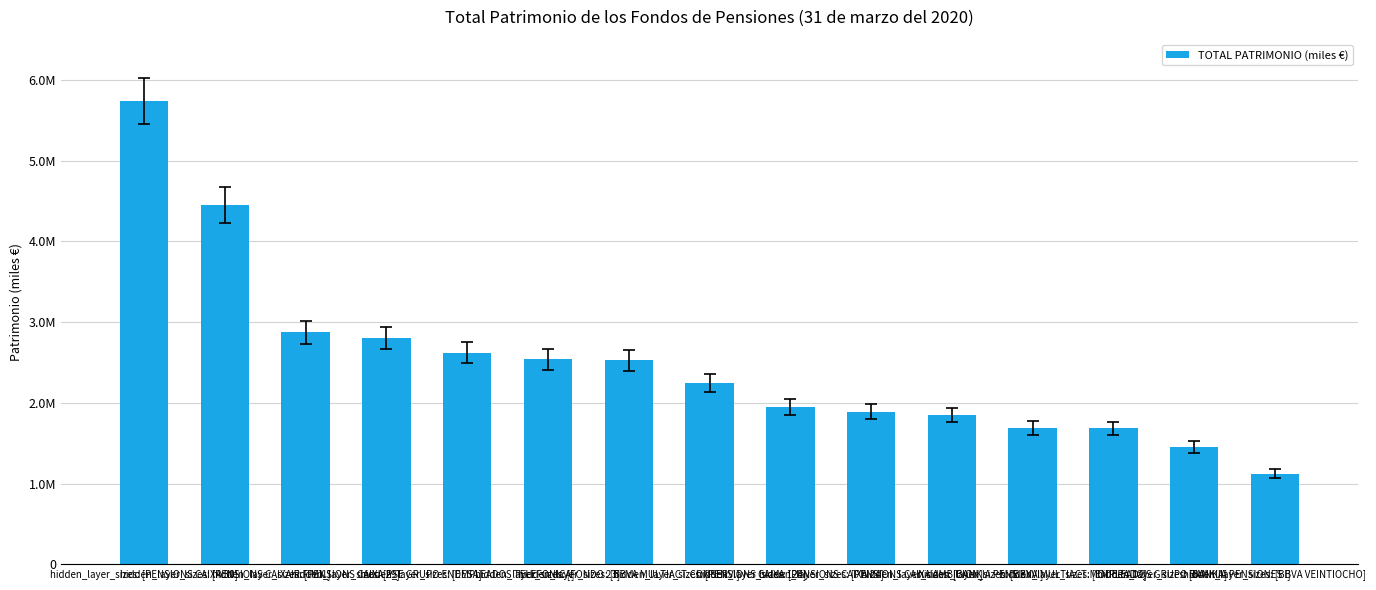

Which has a higher value, hidden_layer_sizes: [BANKIA PENSIONES I] or hidden_layer_sizes: [BBVA MULTIACT.CONSERV.]?

hidden_layer_sizes: [BBVA MULTIACT.CONSERV.]